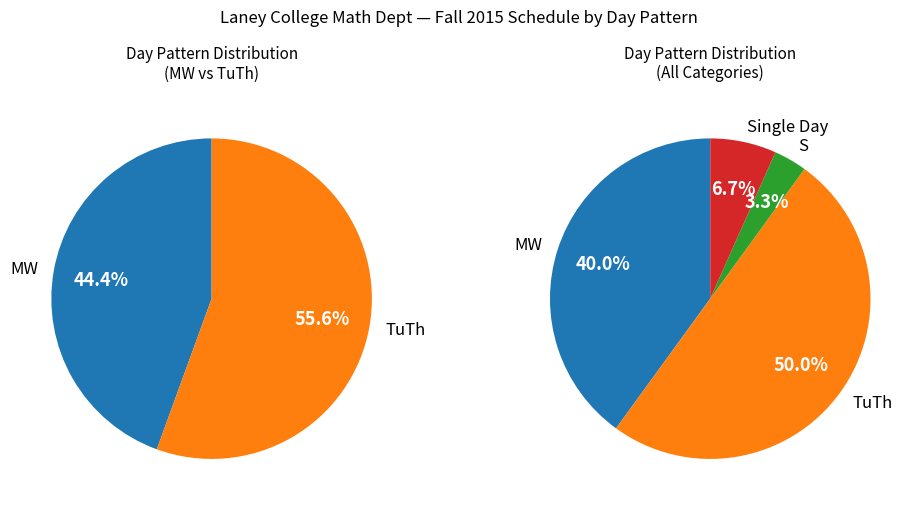

How many segments does this pie chart have?

4